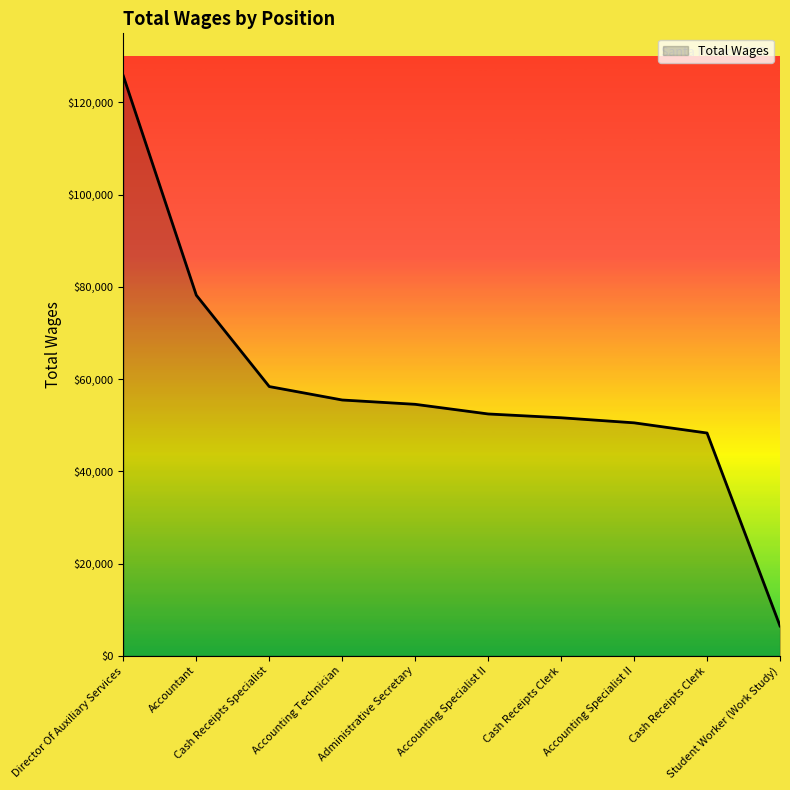

Does the chart display data point markers on the line(s)?

No